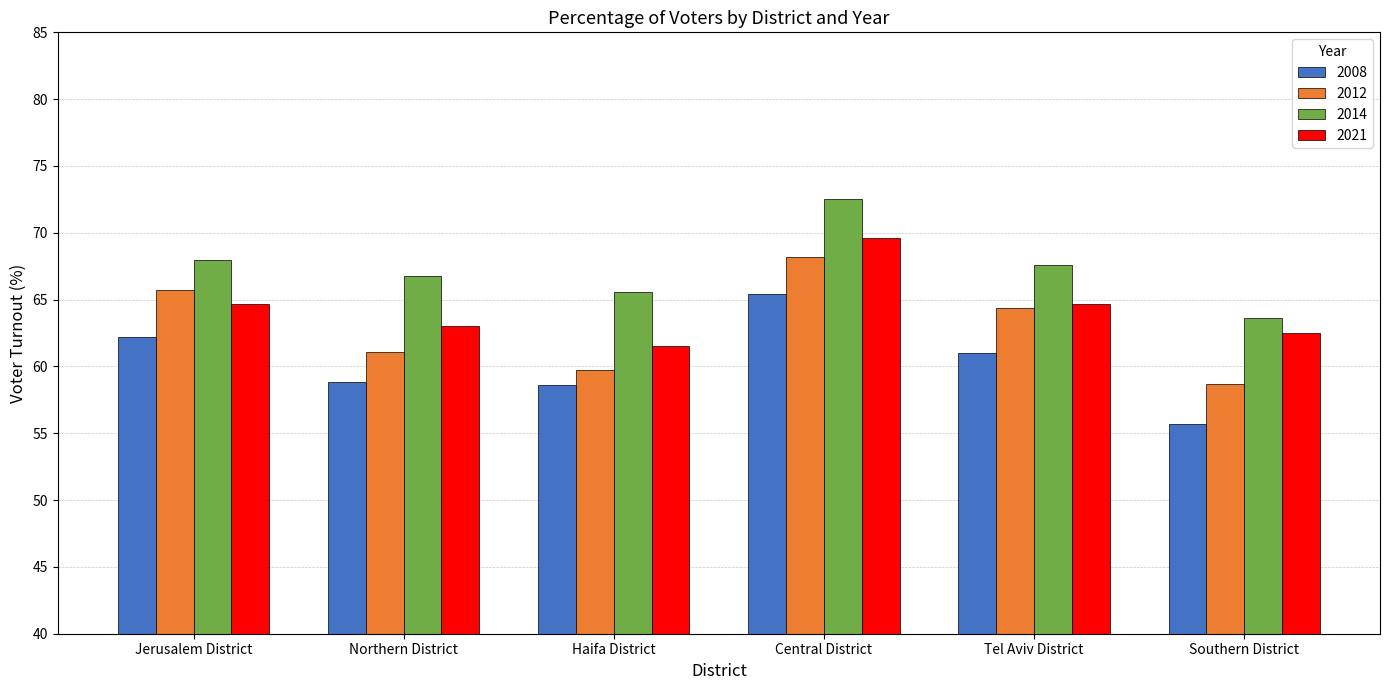

How many bars are there in total?

24